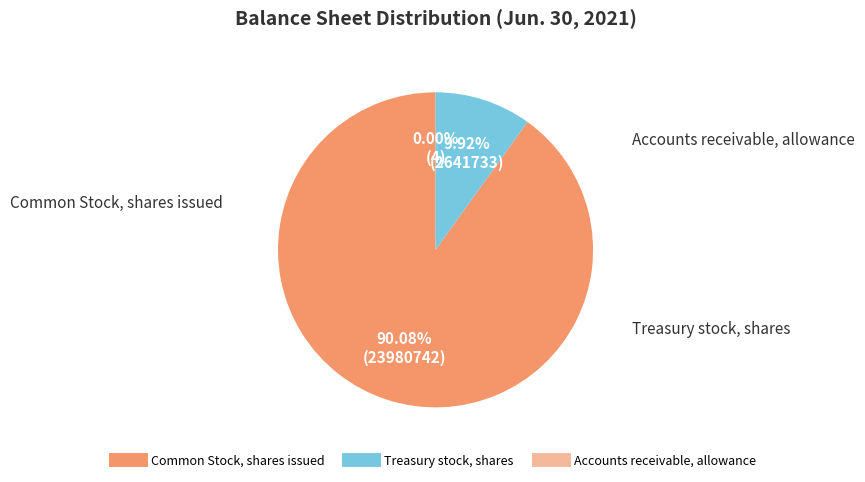

Which category has the smallest portion of the pie?

Accounts receivable, allowance